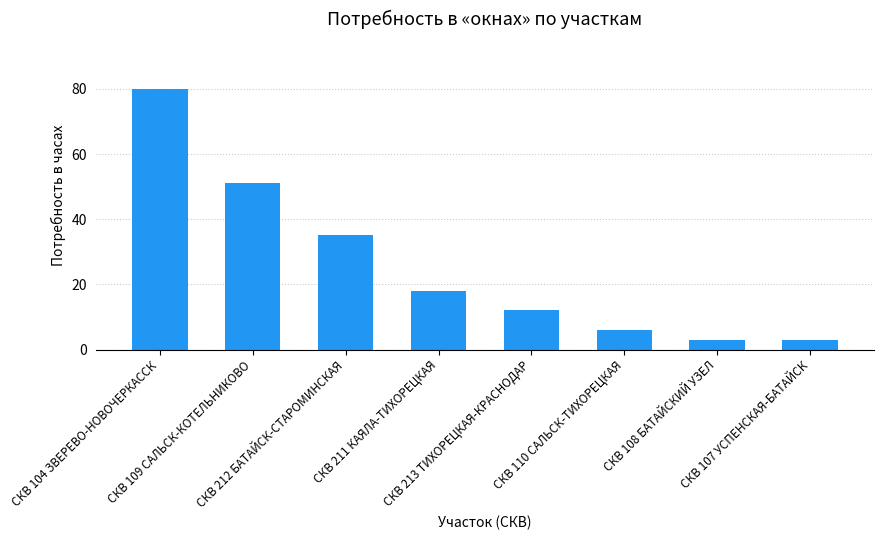

Are the bars horizontal?

No